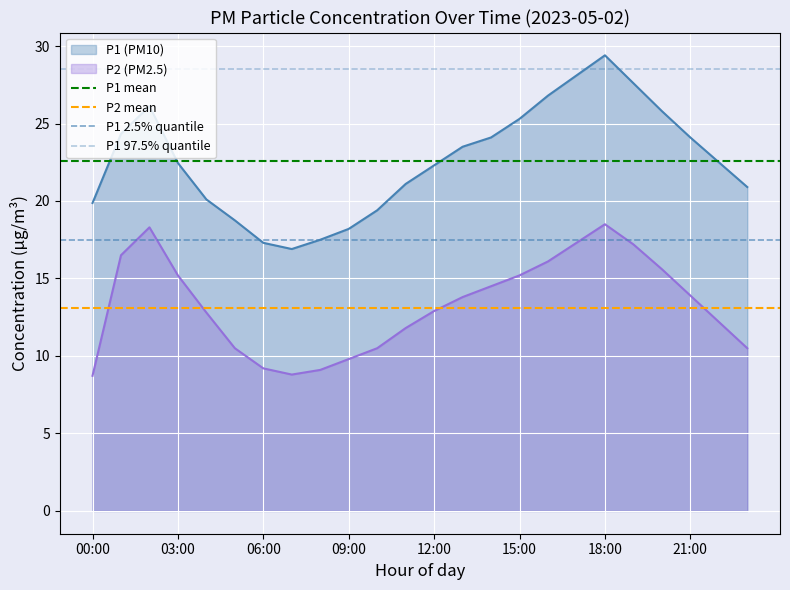

True or false: P2 (PM2.5) and P1 (PM10) cross at least once.

False